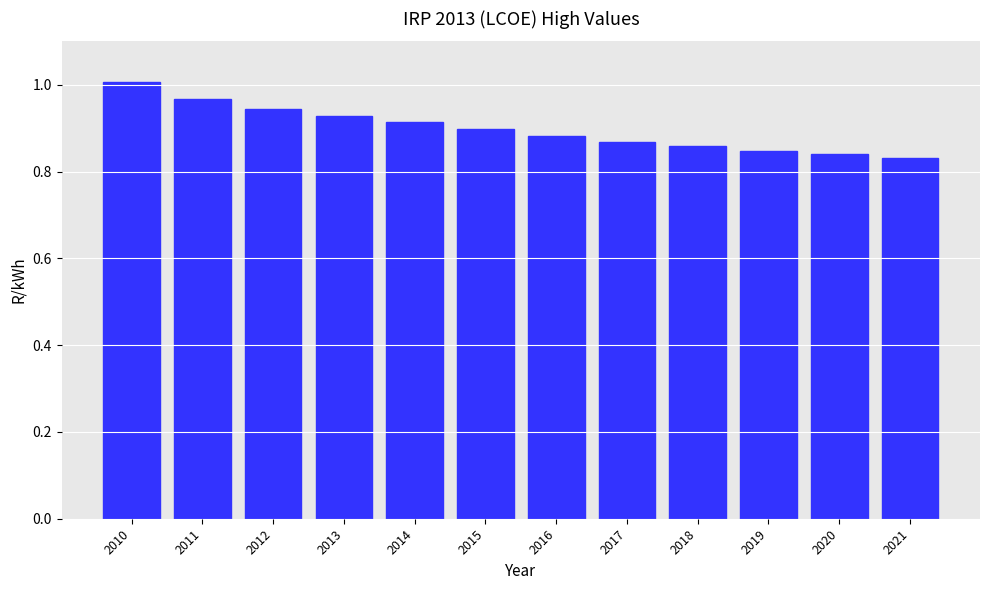

True or false: the data shows 0.4 at 2017.

False